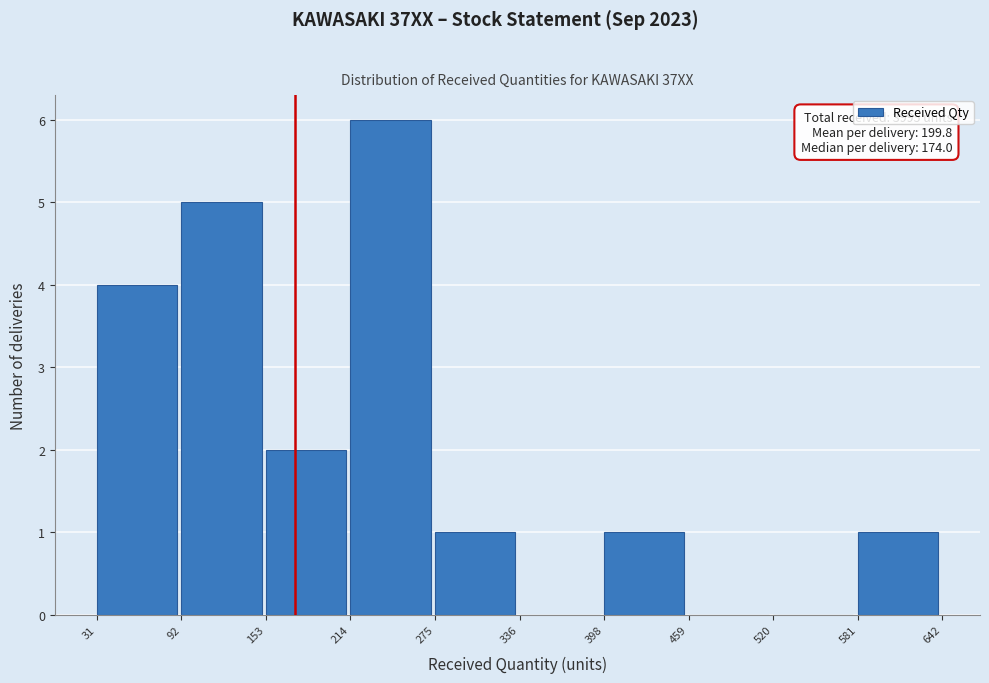

Over which range of the x-axis is the bar tallest?

214 to 275